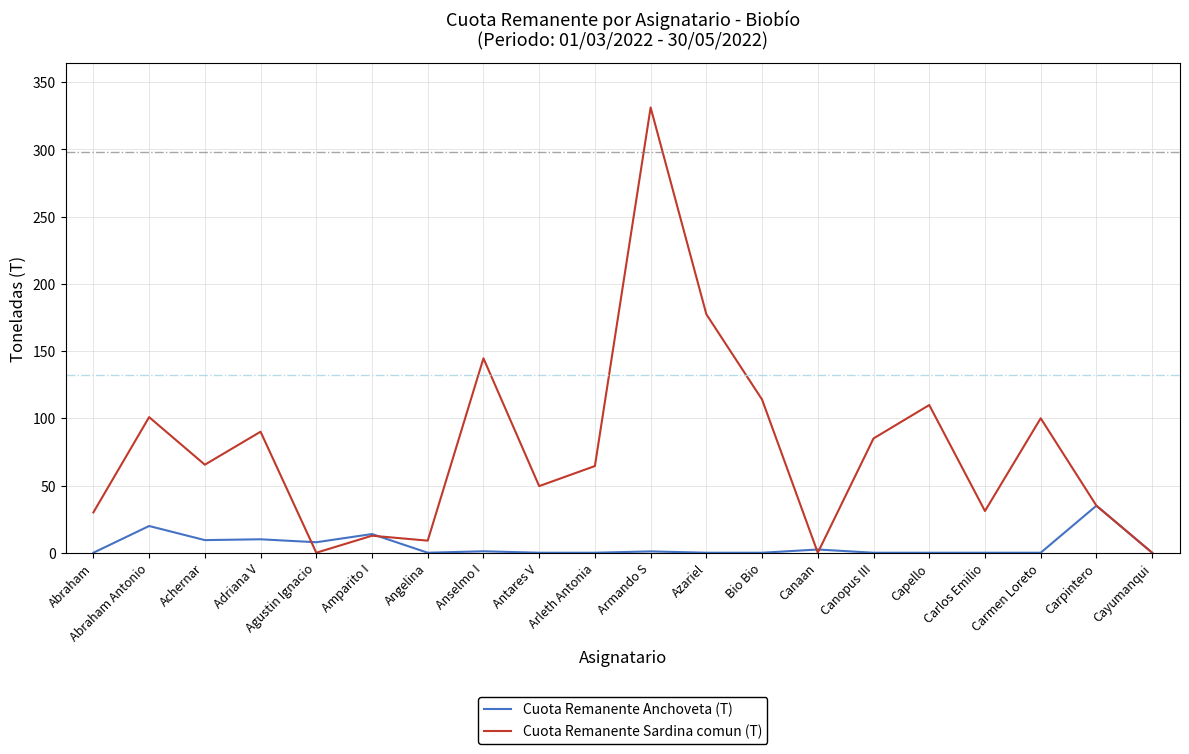

What are all the series names shown in the legend?

Cuota Remanente Anchoveta (T), Cuota Remanente Sardina comun (T)